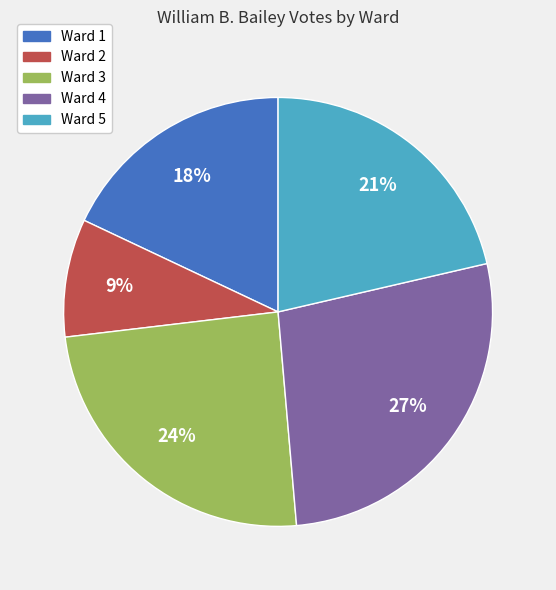

What is the largest slice in the pie chart?

Ward 4